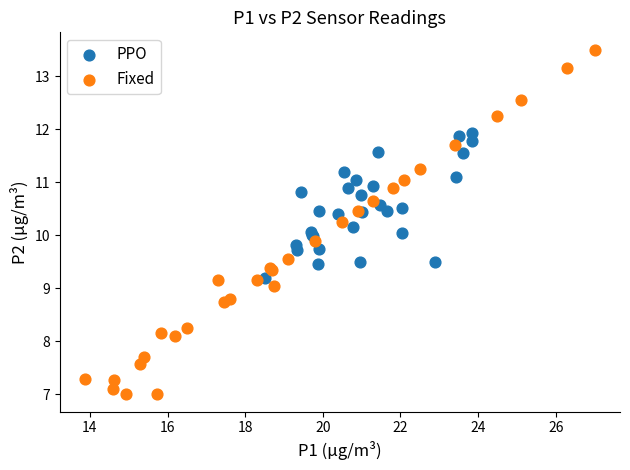

What are all the series names shown in the legend?

PPO, Fixed